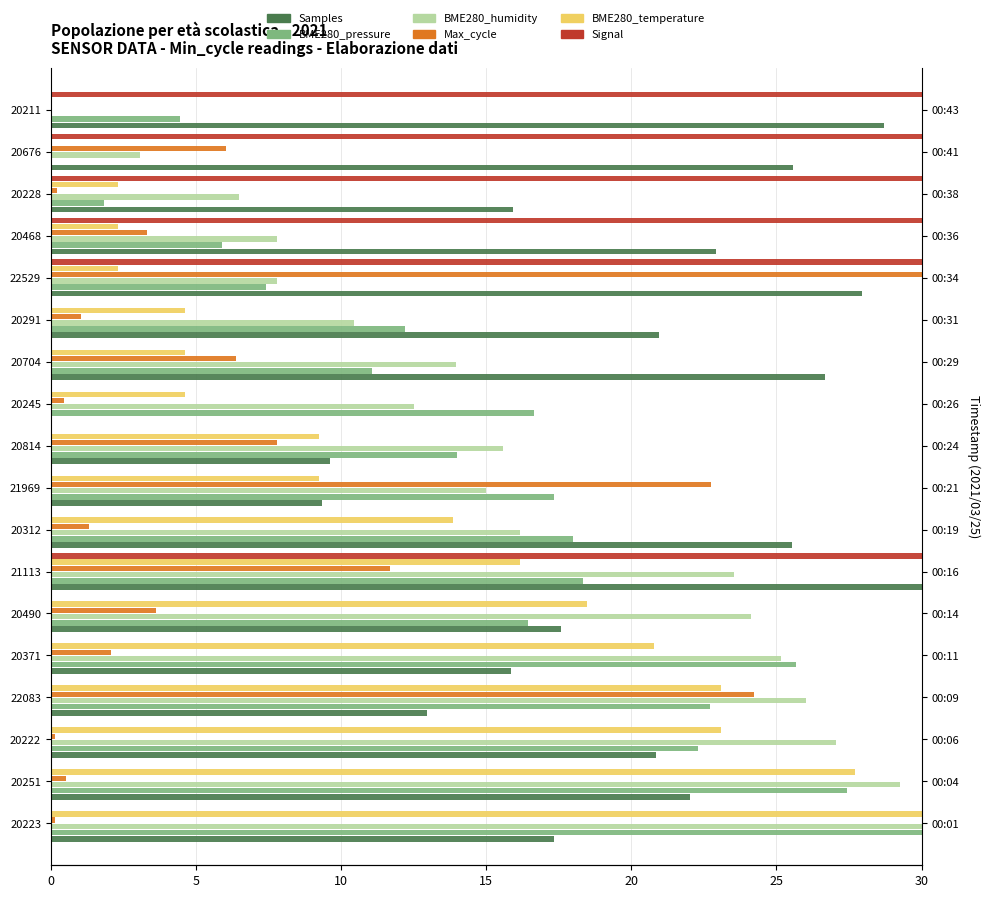

What is the difference between the Samples values at 20490 and 21969?

8.2